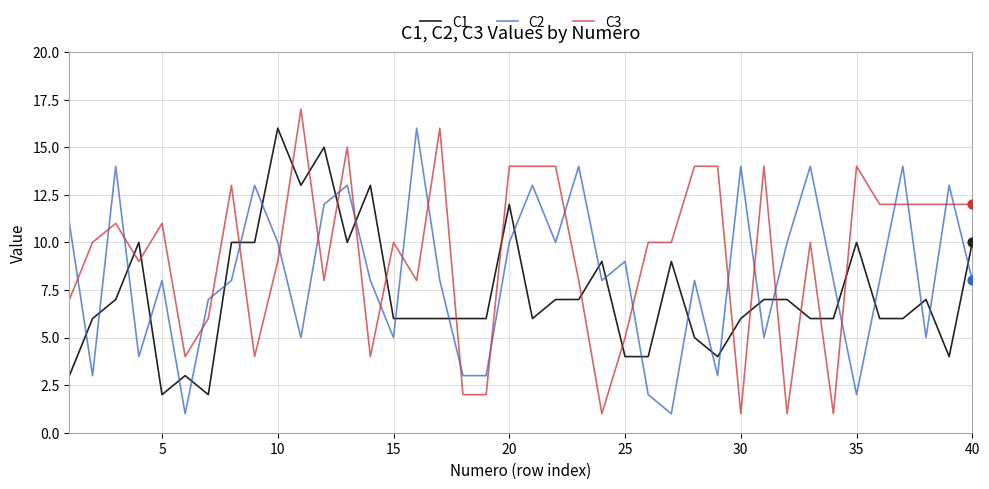

After their last crossing, which series has the higher values: C2 or C3?

C3